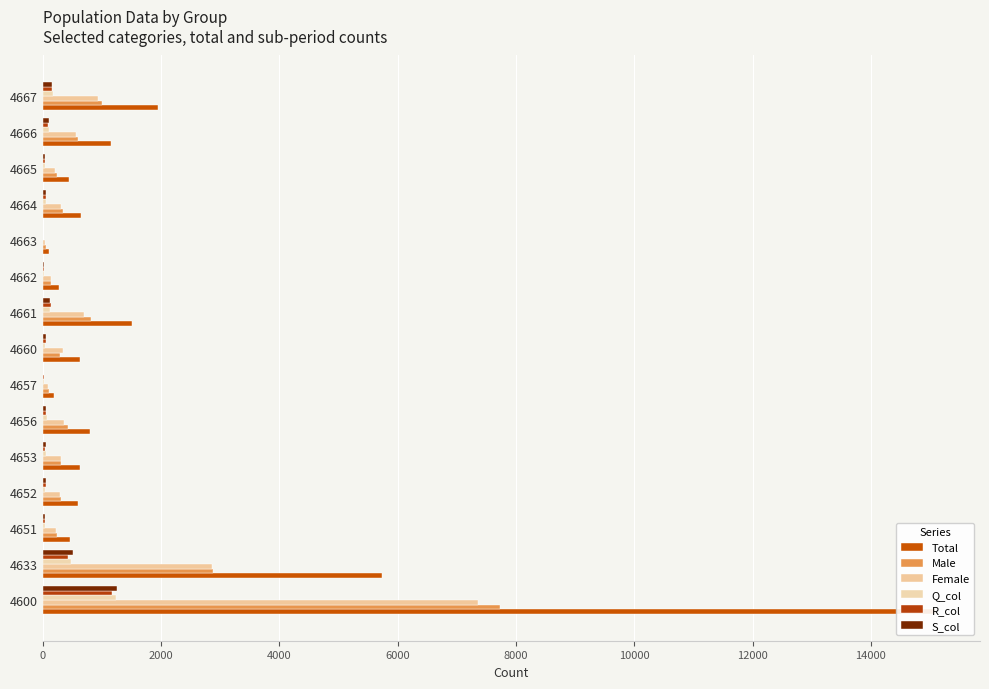

How many series are shown in this chart?

6